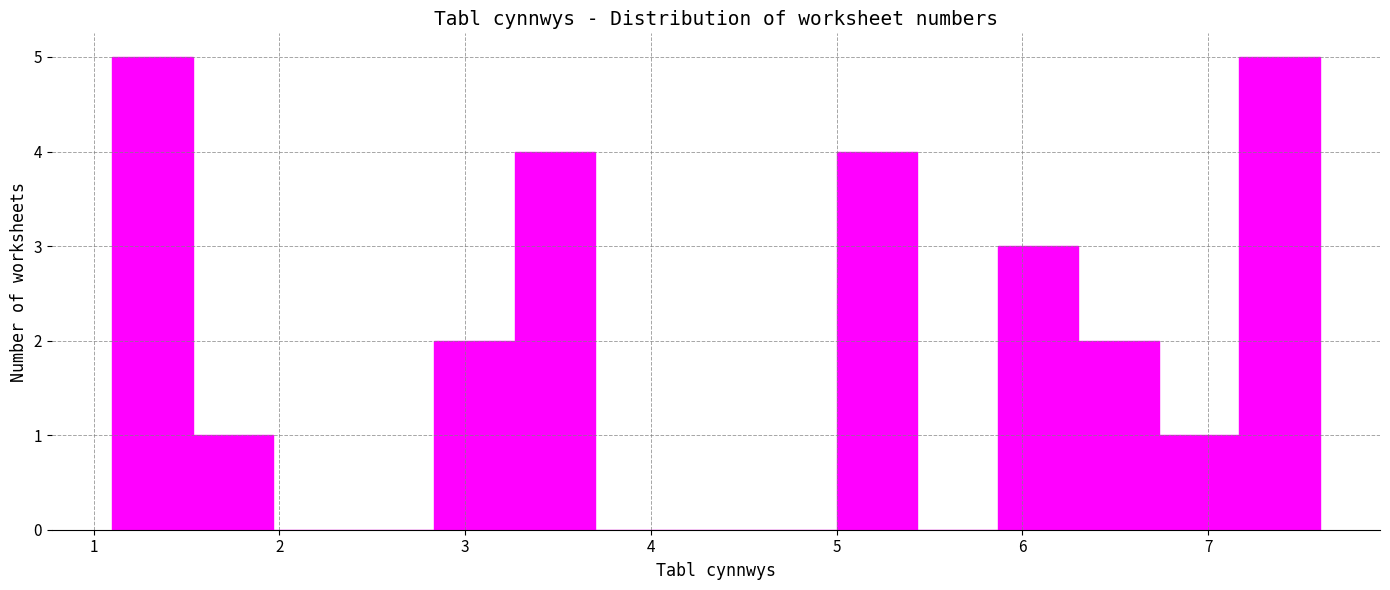

Reading left to right, list every bar in this chart as the range it spans on the x-axis followed by its height. Neither the bar edges nor the heights are printed on the chart, so give them approximately, as read against the axes.

1.1 to 1.5: 5
1.5 to 2.0: 1
2.0 to 2.4: 0
2.4 to 2.8: 0
2.8 to 3.3: 2
3.3 to 3.7: 4
3.7 to 4.1: 0
4.1 to 4.6: 0
4.6 to 5.0: 0
5.0 to 5.4: 4
5.4 to 5.9: 0
5.9 to 6.3: 3
6.3 to 6.7: 2
6.7 to 7.2: 1
7.2 to 7.6: 5